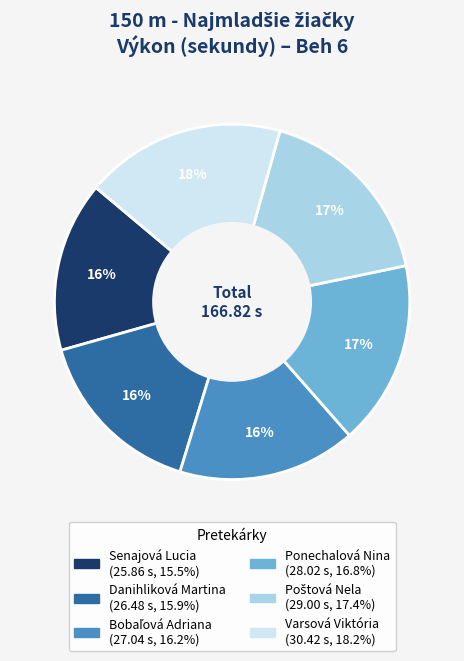

Which slice is the largest?

Varsová Viktória